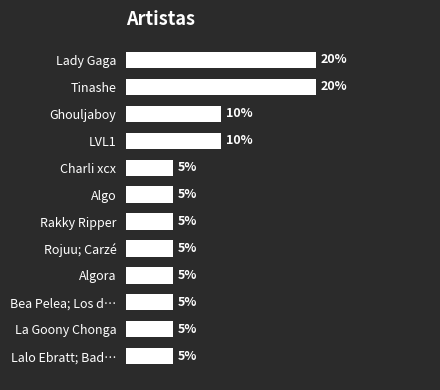

What is the label of the 8th bar from the bottom?

Charli xcx